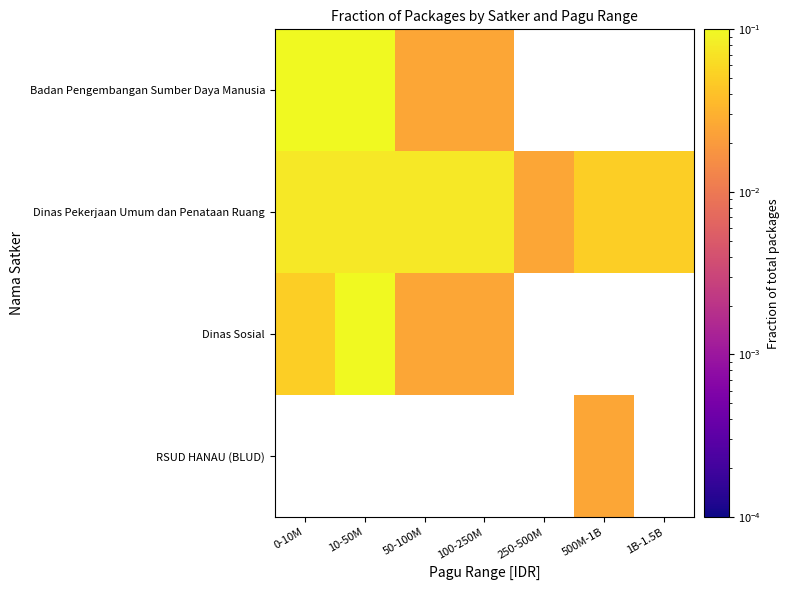

Is the value of RSUD HANAU (BLUD) at 0-10M greater than the value of Dinas Sosial at 0-10M?

No